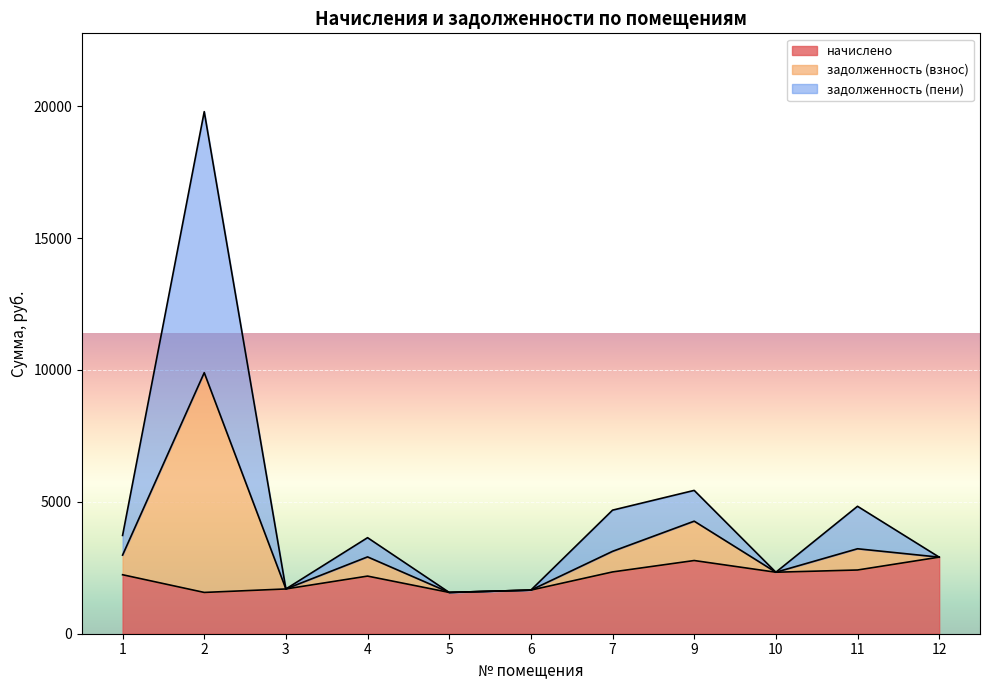

Which has a higher value, 7 or 3?

7